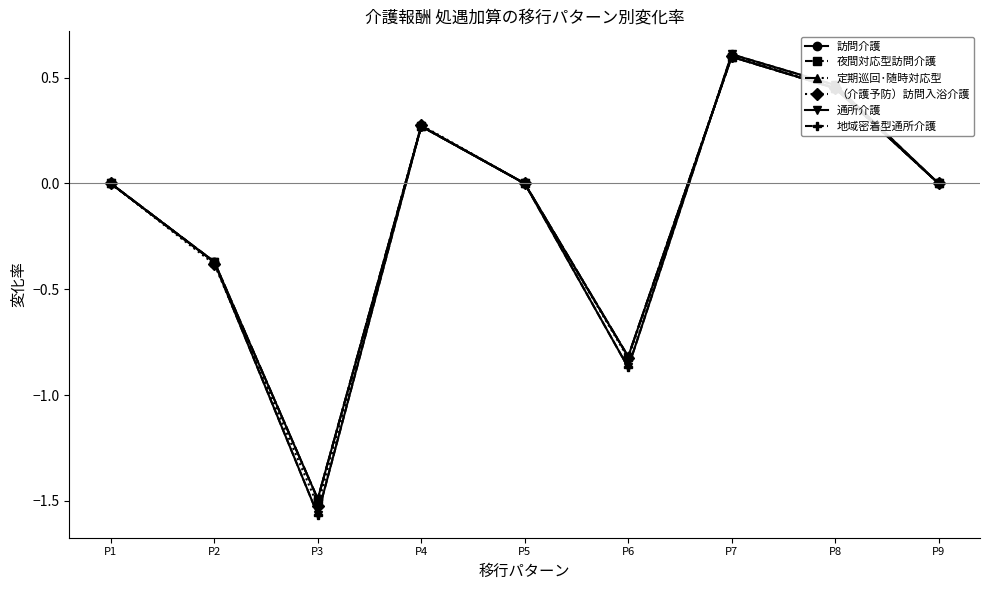

The value of 地域密着型通所介護 at P2 is -0.4. True or false?

True